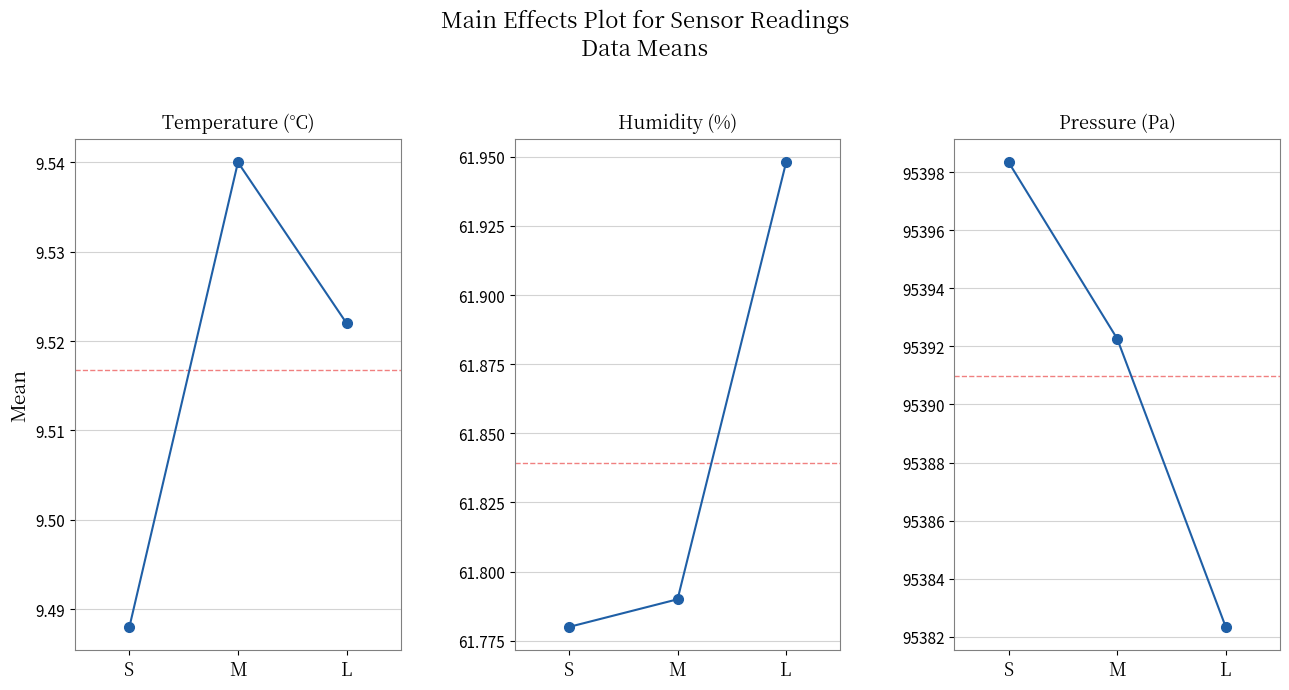

What is the difference between the maximum and minimum values in the Temperature (°C) series?

0.1